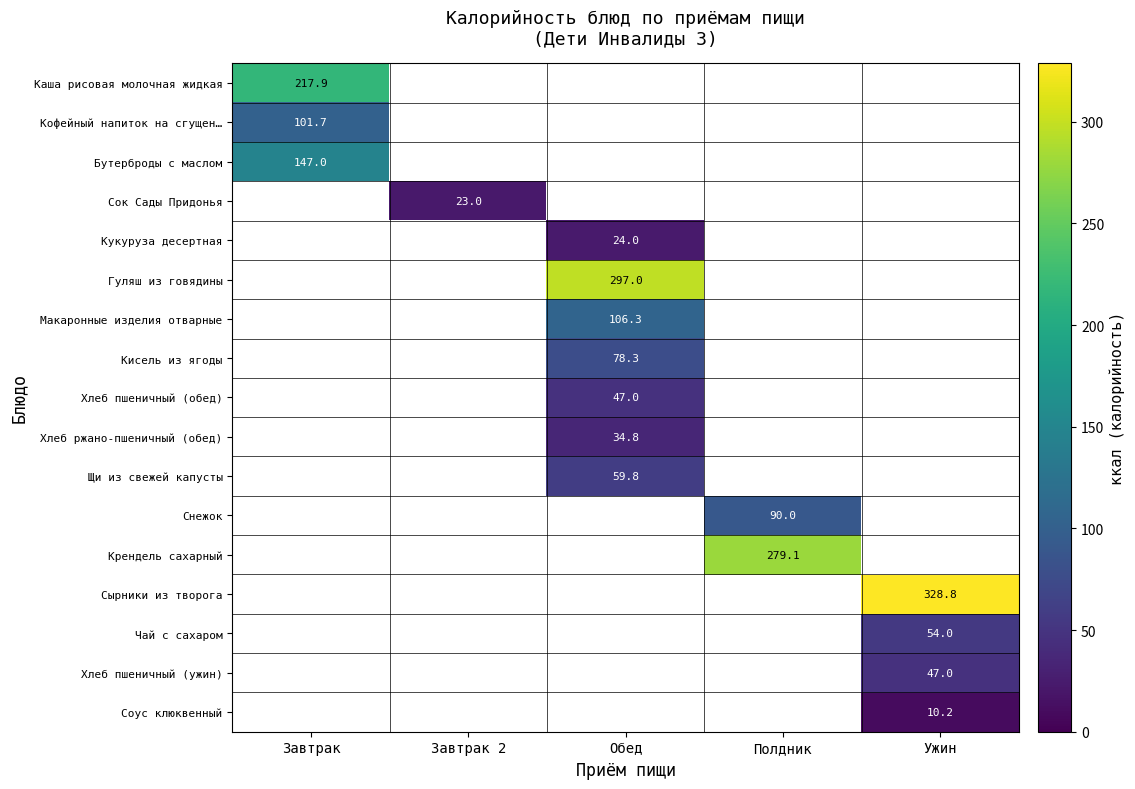

At which category does the chart reach its minimum across all series?

Ужин